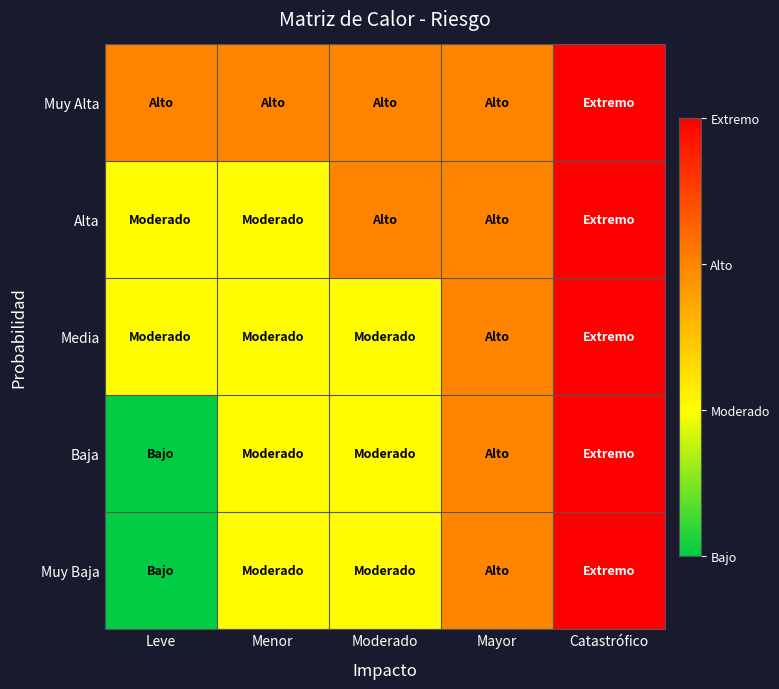

What is the difference between the highest and lowest values at Menor?

1